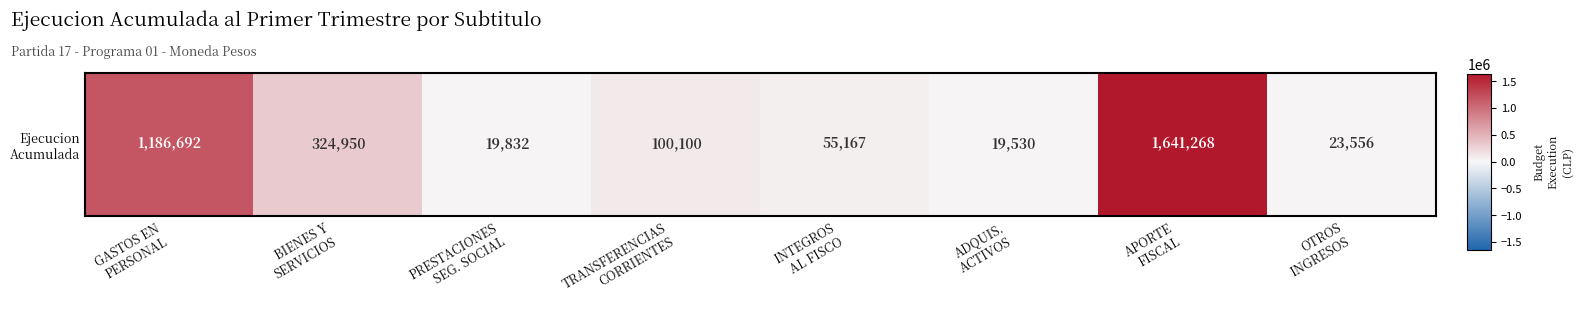

How many data points are above 100100?

3